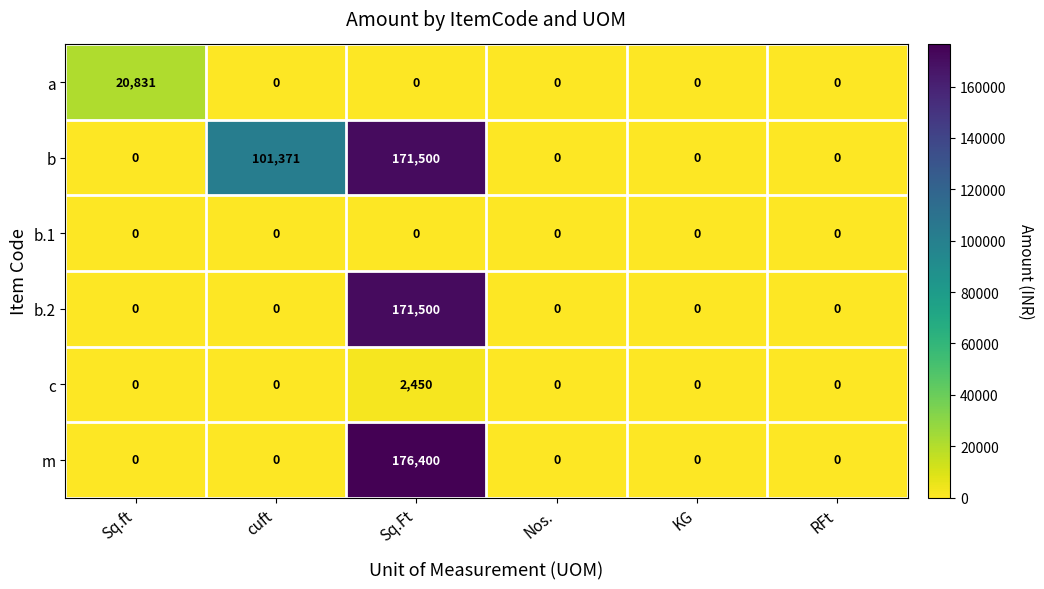

How many data points in b are above 0?

2